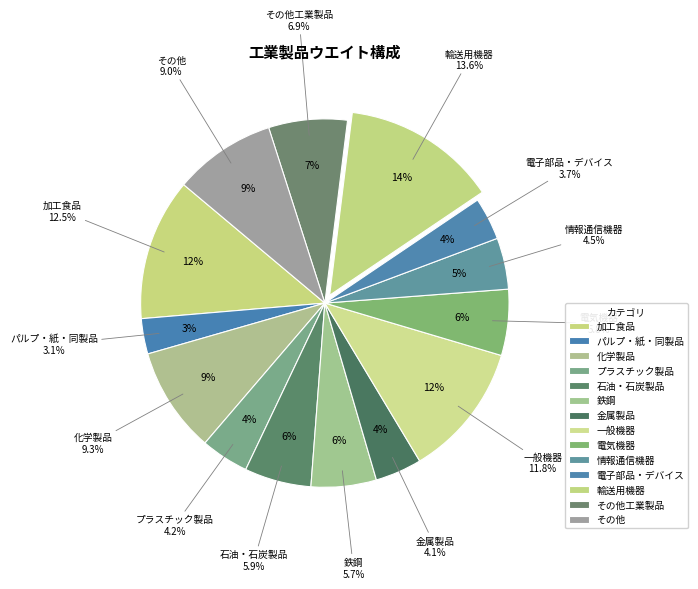

Does その他工業製品 account for over 50% of the chart?

No